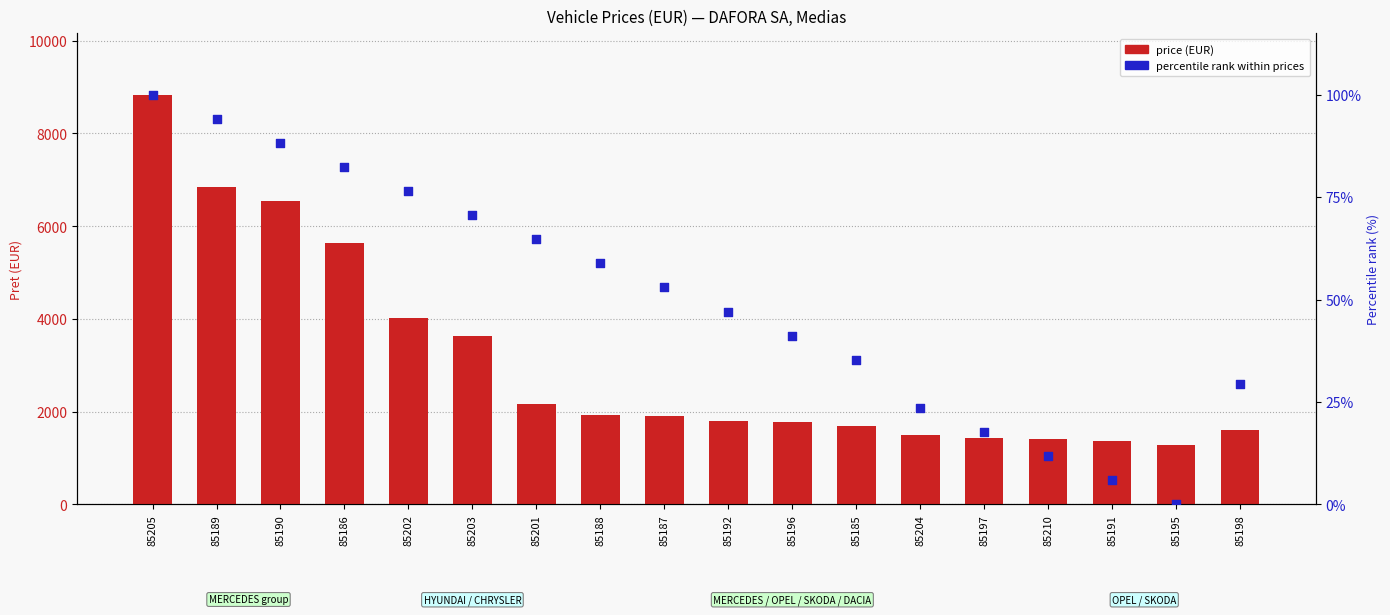

What are all the series names shown in the legend?

price (EUR), percentile rank within prices